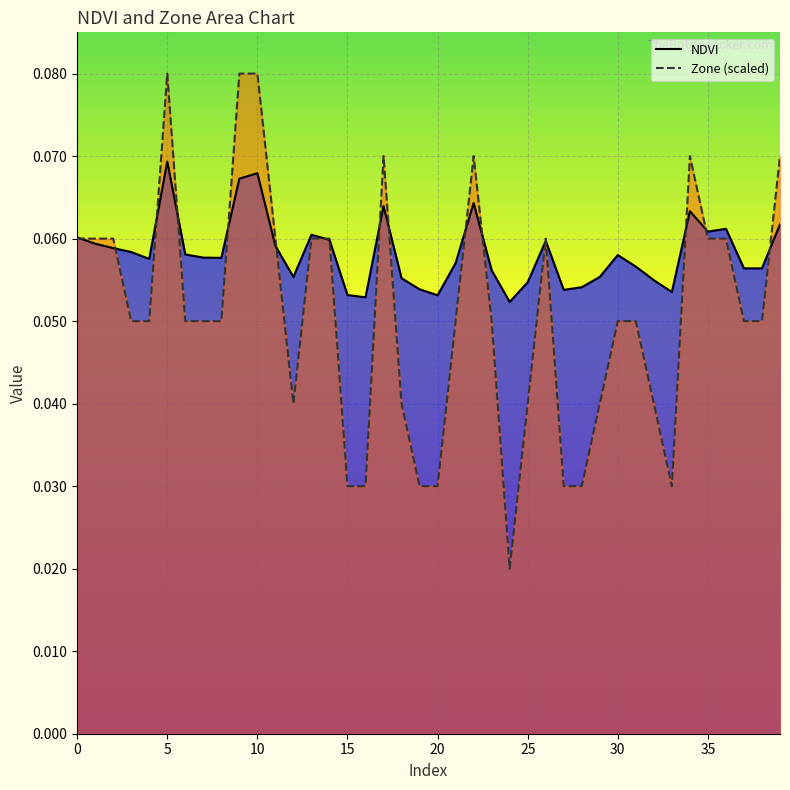

List the series in order of their overall mean, lowest first.

Zone (scaled), NDVI